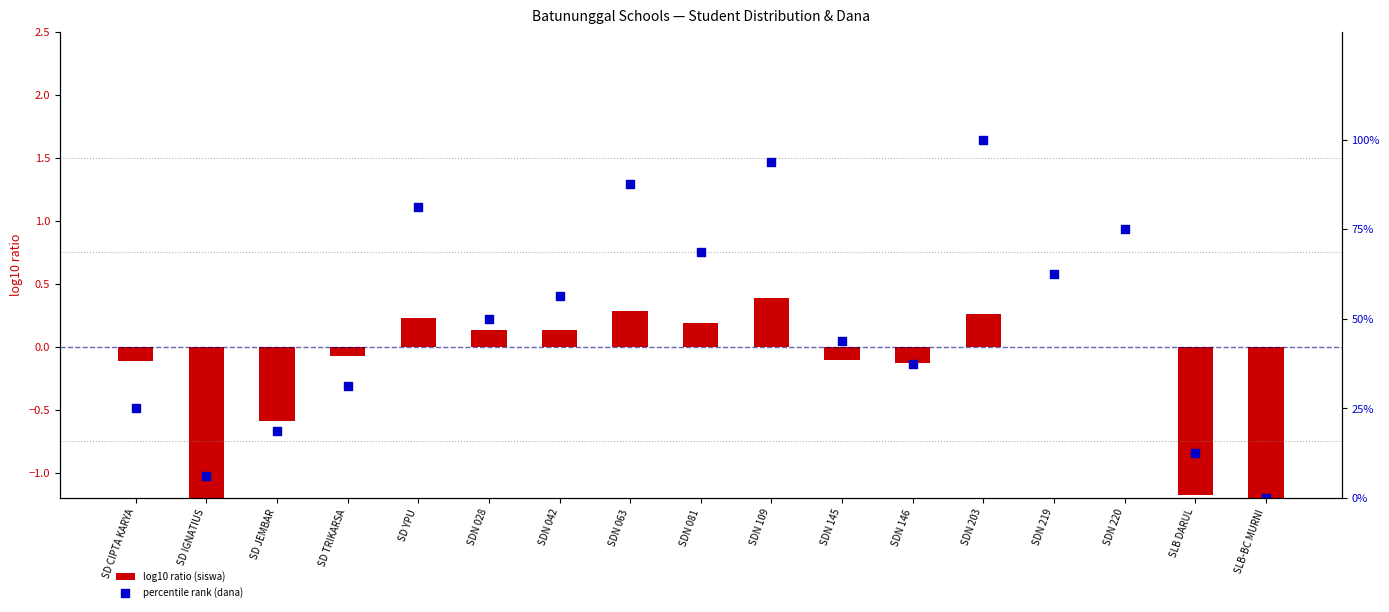

Is the value of percentile rank (dana) at SDN 145 greater than the value of log10 ratio (siswa) at SDN 109?

Yes